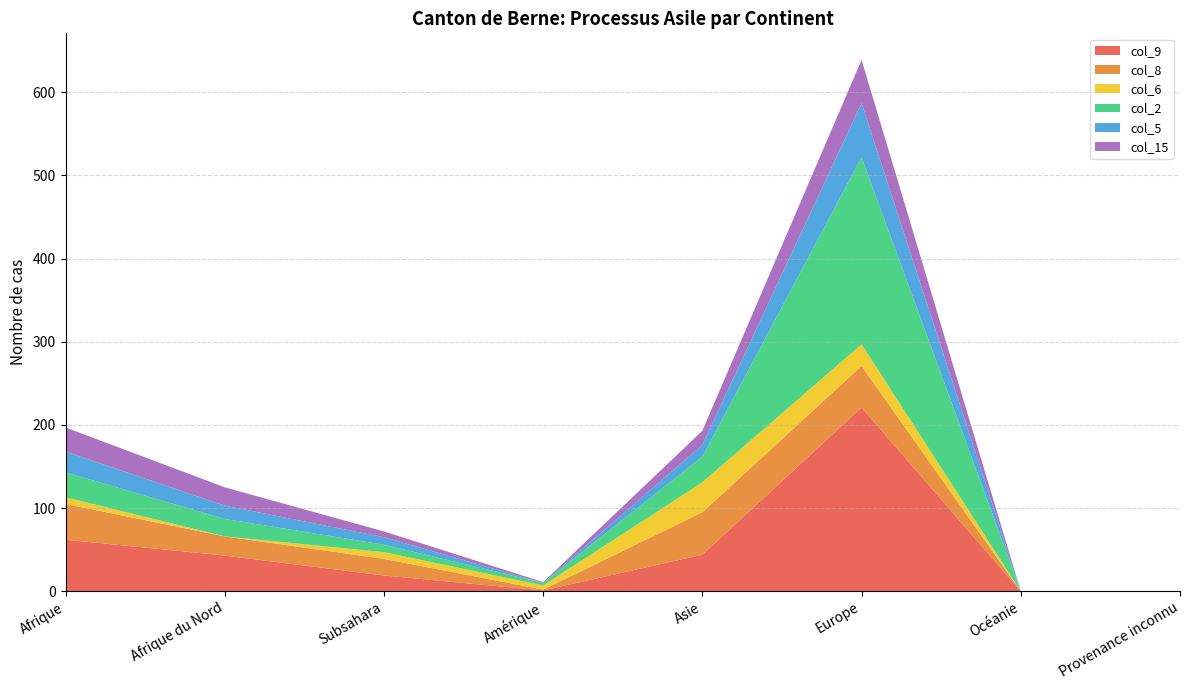

Reading left to right, extract all data points from this chart.

col_9: Afrique=62	Afrique du Nord=43	Subsahara=19	Amérique=1	Asie=44	Europe=221	Océanie=0	Provenance inconnu=0
col_8: Afrique=43	Afrique du Nord=23	Subsahara=20	Amérique=1	Asie=51	Europe=50	Océanie=0	Provenance inconnu=0
col_6: Afrique=8	Afrique du Nord=0	Subsahara=8	Amérique=5	Asie=36	Europe=26	Océanie=0	Provenance inconnu=0
col_2: Afrique=30	Afrique du Nord=21	Subsahara=9	Amérique=3	Asie=31	Europe=225	Océanie=0	Provenance inconnu=0
col_5: Afrique=25	Afrique du Nord=16	Subsahara=9	Amérique=0	Asie=14	Europe=65	Océanie=0	Provenance inconnu=0
col_15: Afrique=29	Afrique du Nord=22	Subsahara=7	Amérique=1	Asie=17	Europe=52	Océanie=0	Provenance inconnu=0